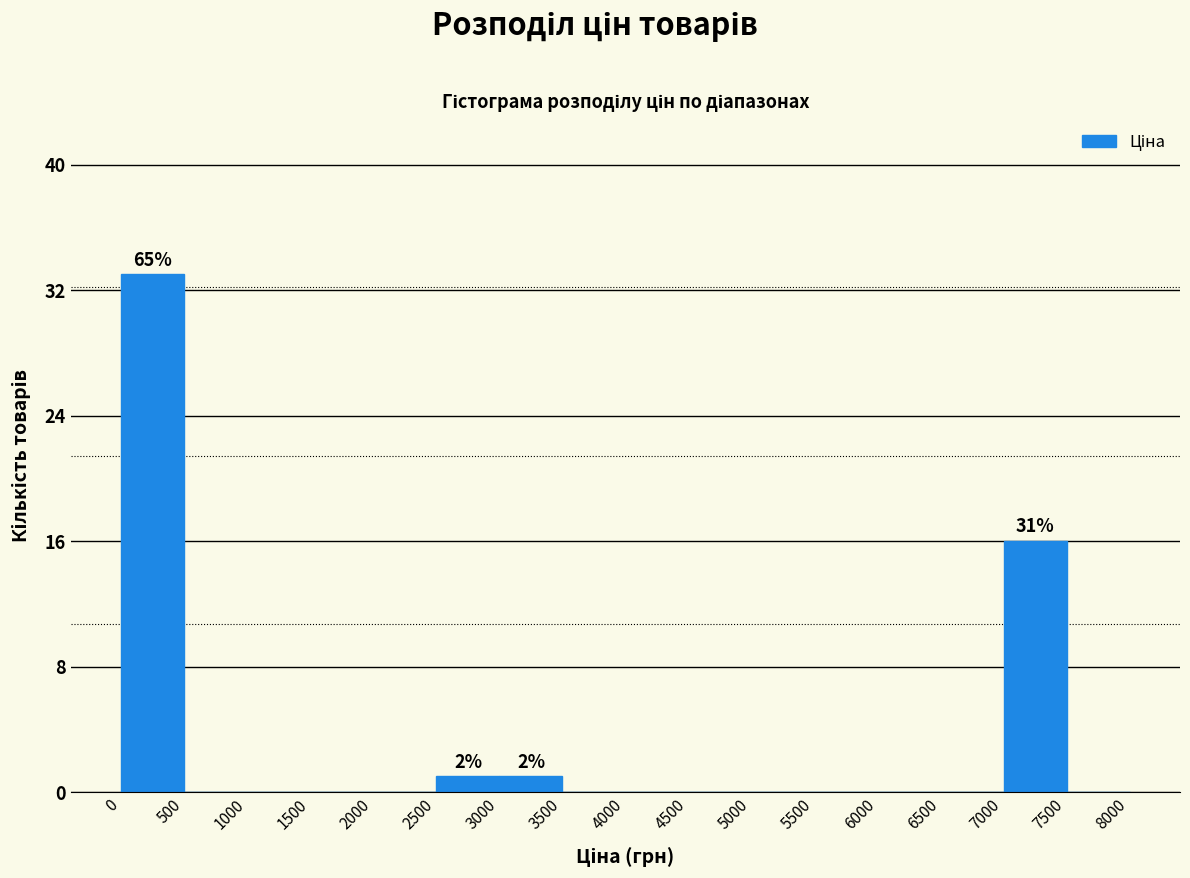

Which range on the x-axis has the tallest bar?

0 to 500